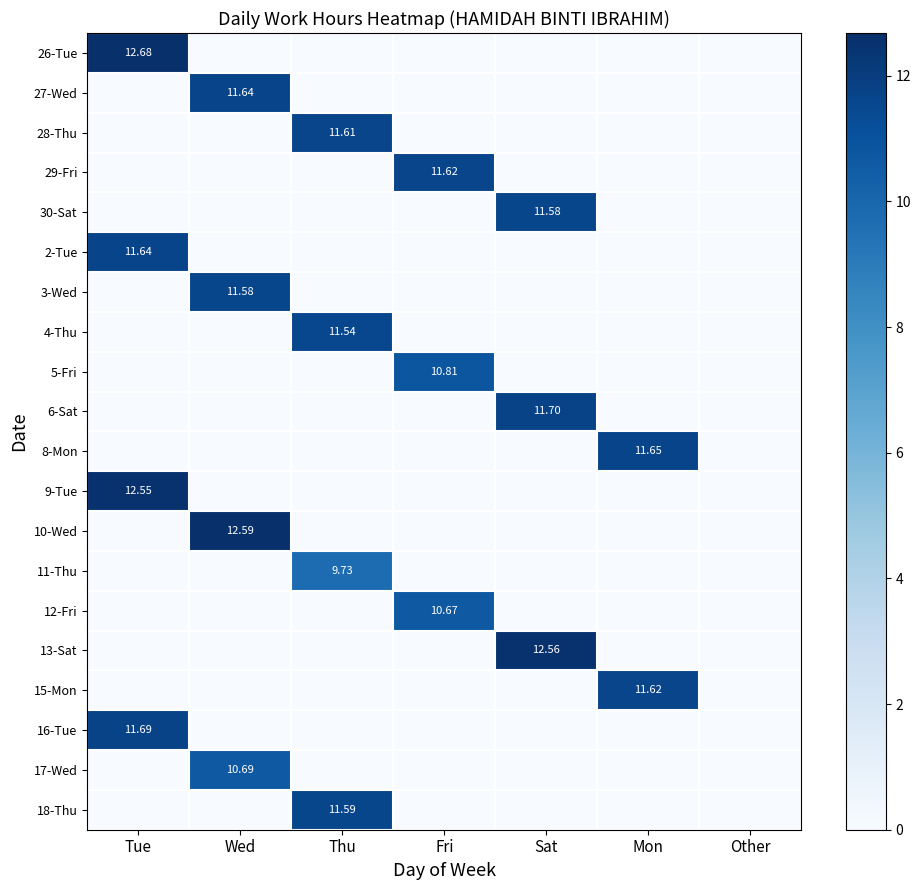

Is the value of 3-Wed at Other greater than the value of 28-Thu at Mon?

No